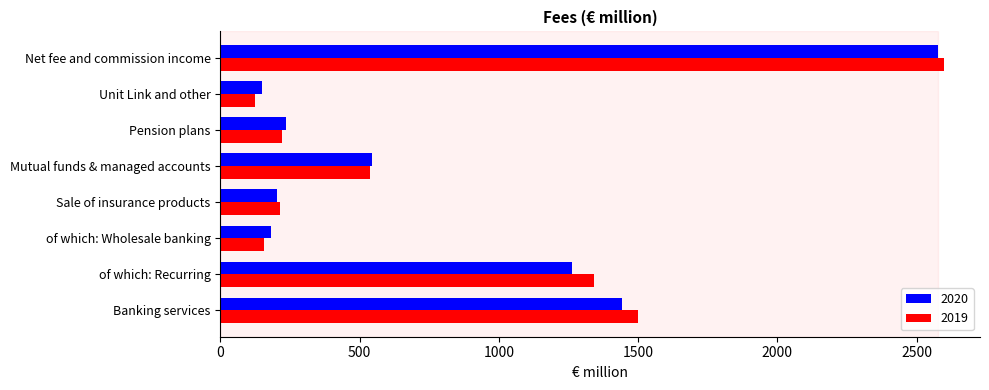

What is the spread (max minus min) of values at Pension plans?

13